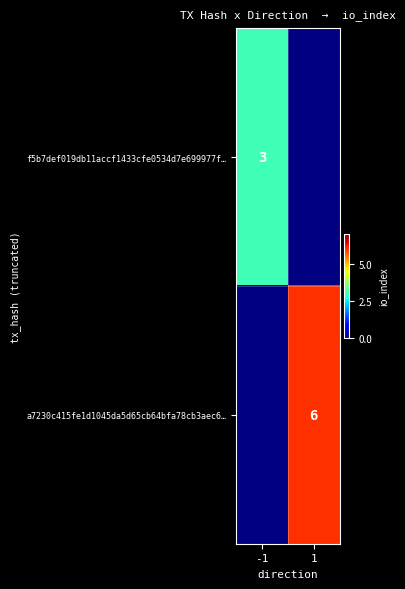

Is it true that a7230c415fe1d1045da5d65cb64bfa78cb3aec6… equals 11 at 1?

False